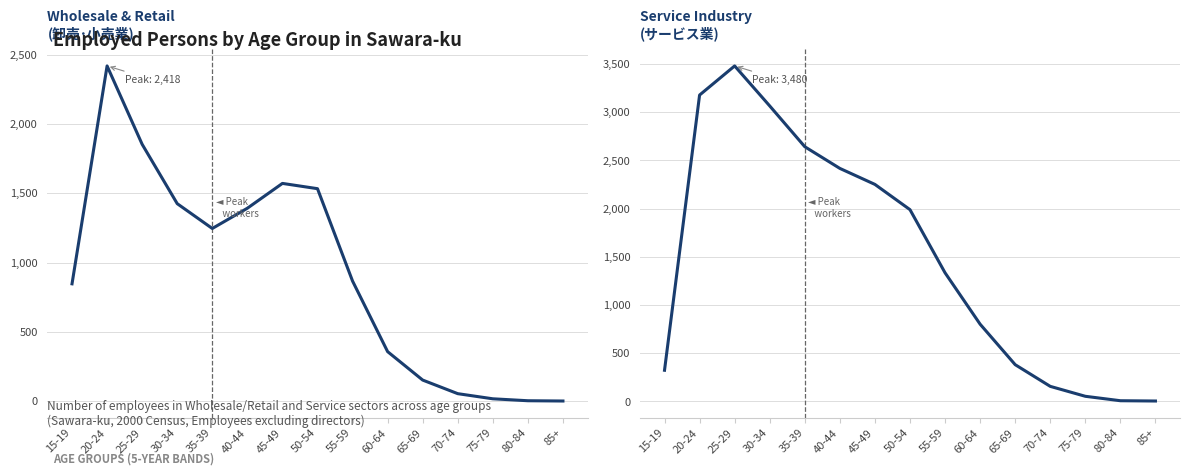

What is the maximum value shown in the chart?

3480